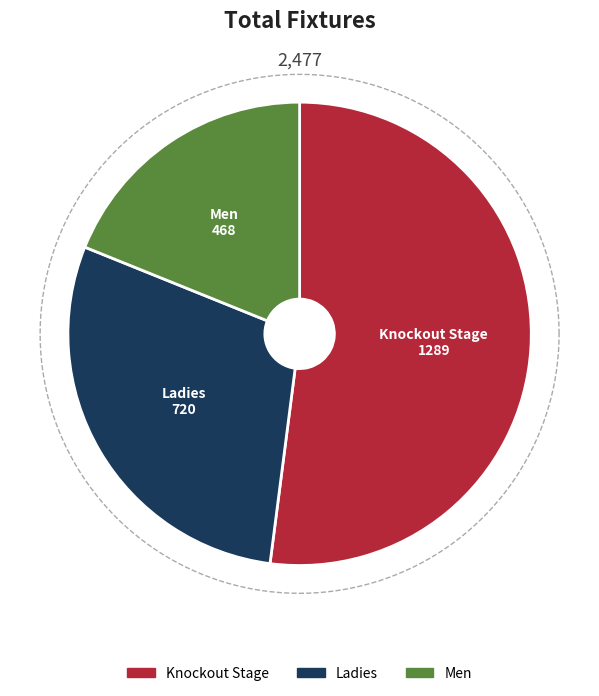

Which slice is the largest?

Knockout Stage